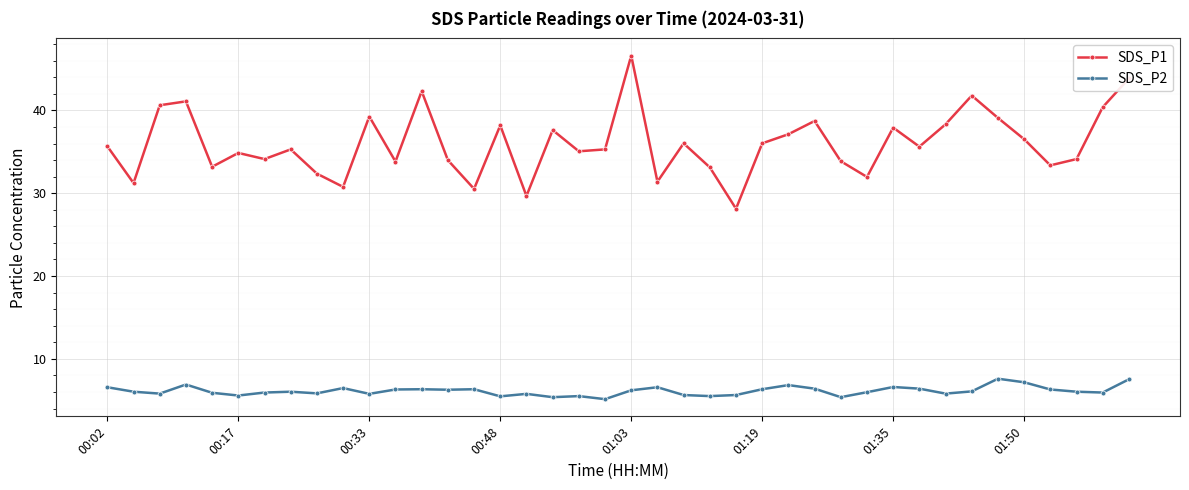

What is the value of the SDS_P2 point at the 12th from the left?

6.3